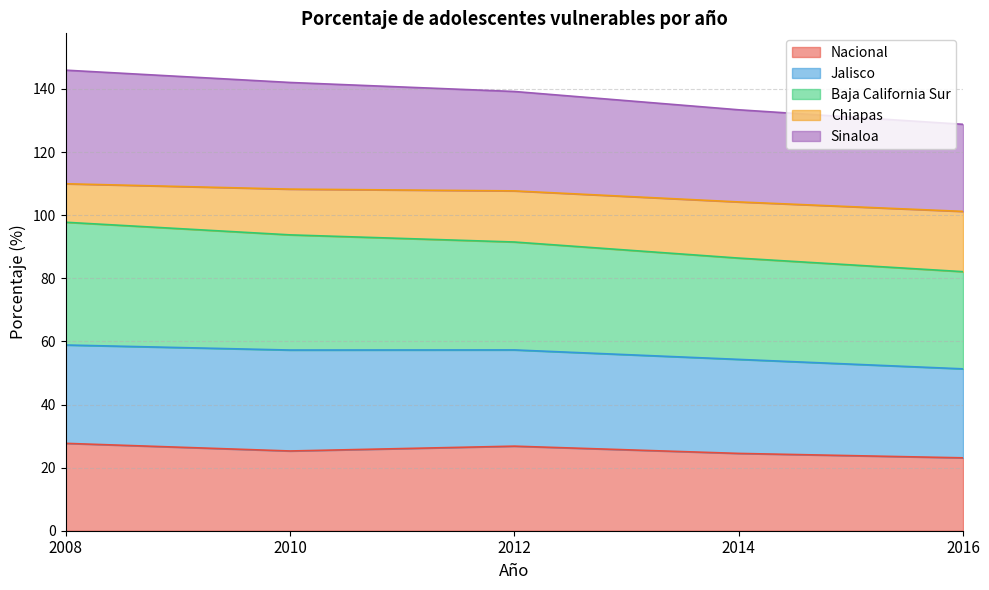

Is the value of Nacional at 2012 greater than the value of Baja California Sur at 2016?

No